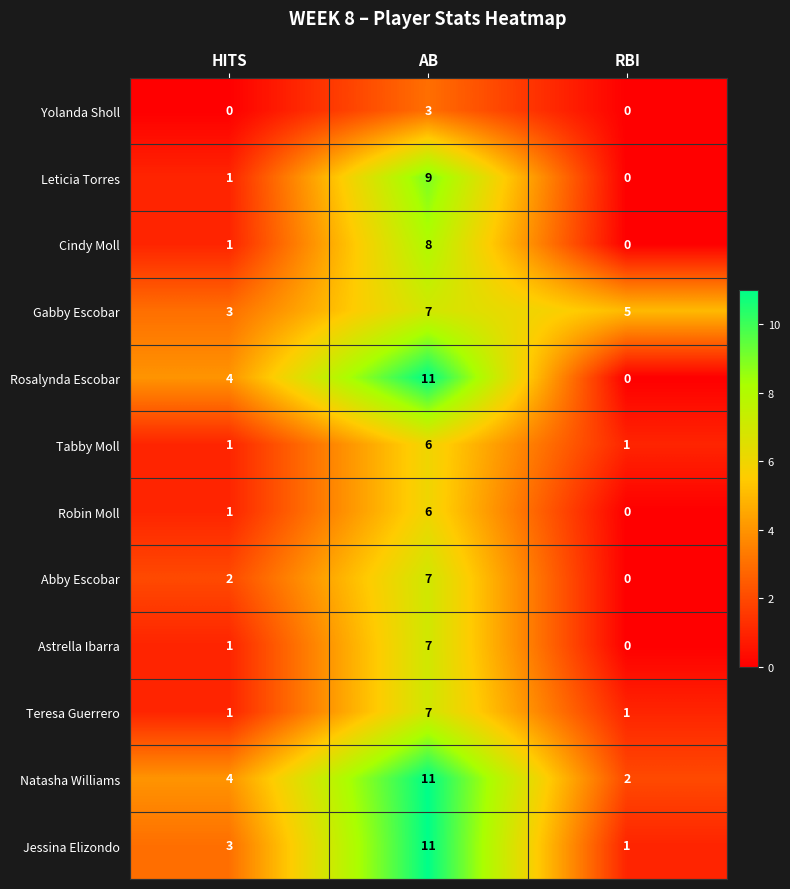

The Rosalynda Escobar series shows 11 at AB. True or false?

True